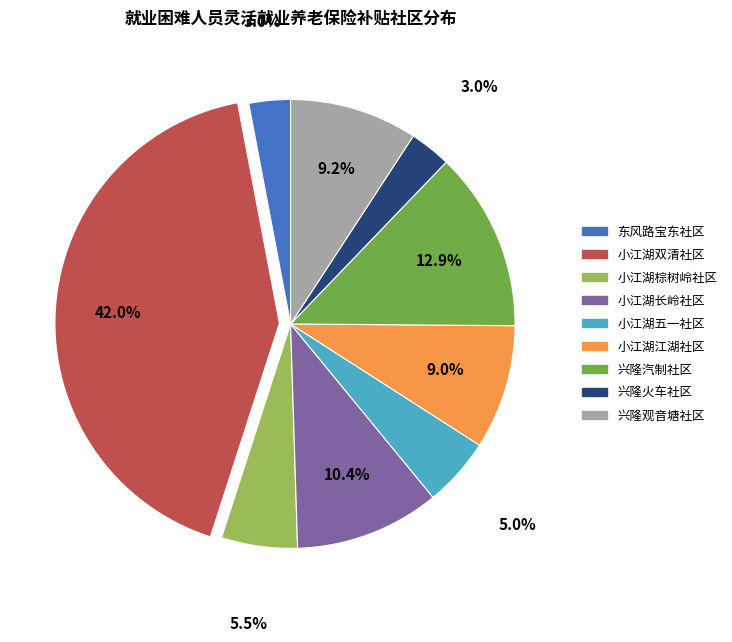

Does any single category account for the majority?

No